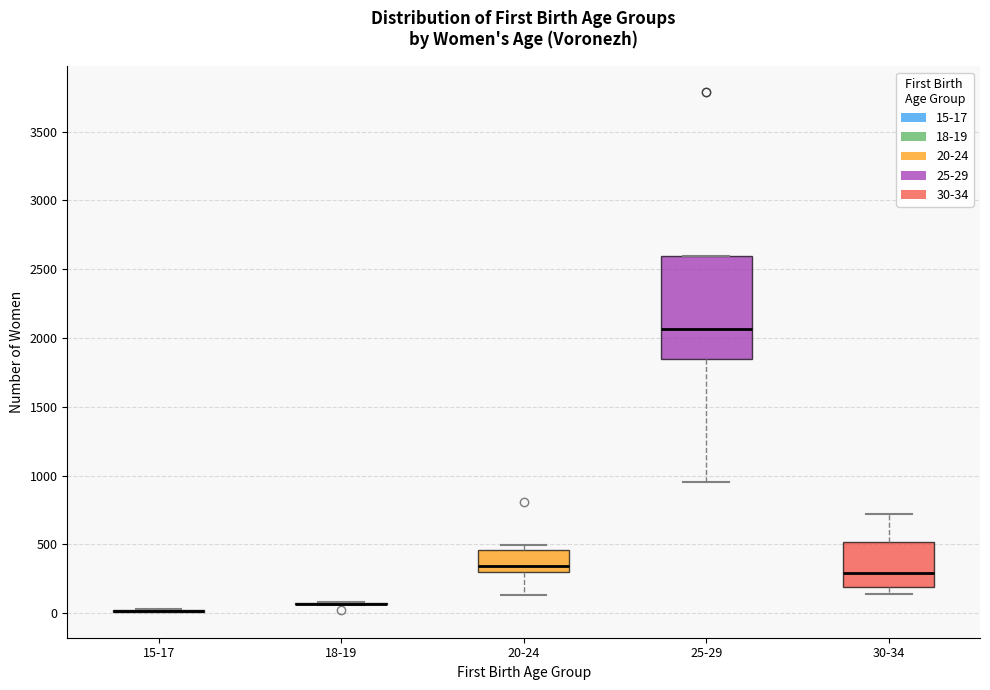

Which box is the tallest, from its lower edge to its upper edge?

25-29